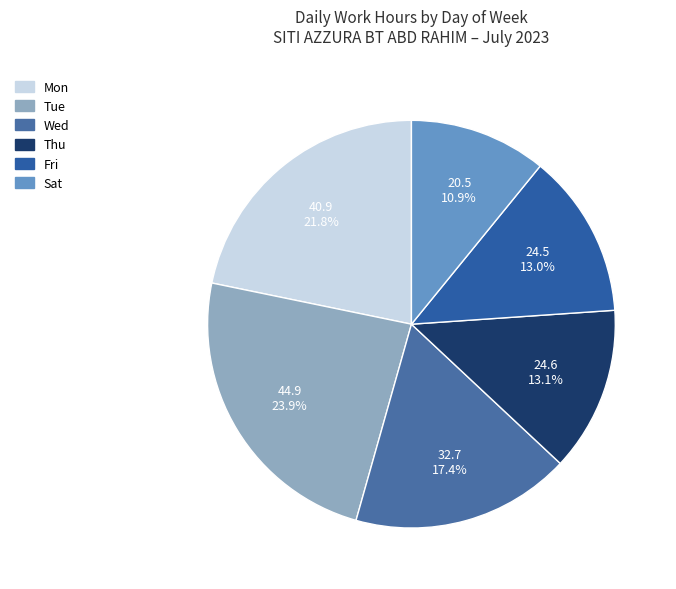

Does Fri account for over 50% of the chart?

No